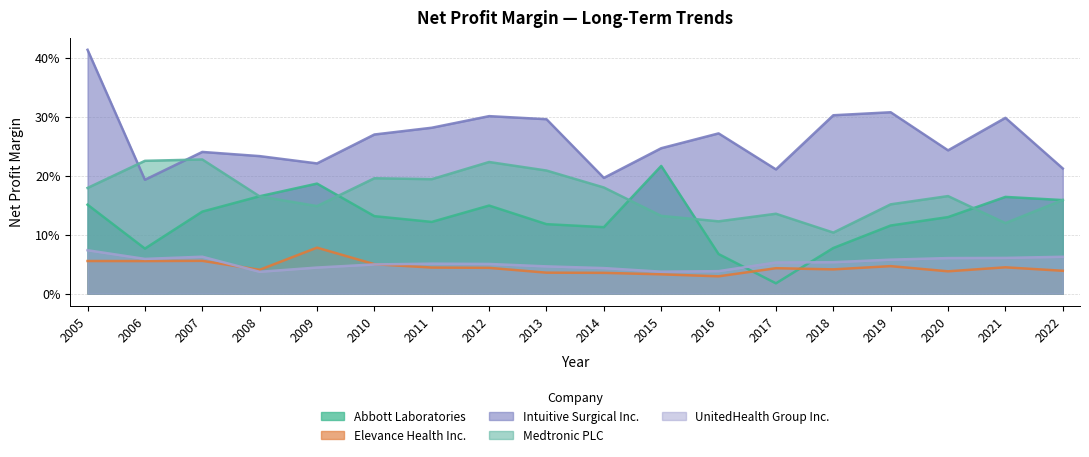

Between 2006 and 2018, which series saw the biggest shift?

Medtronic PLC